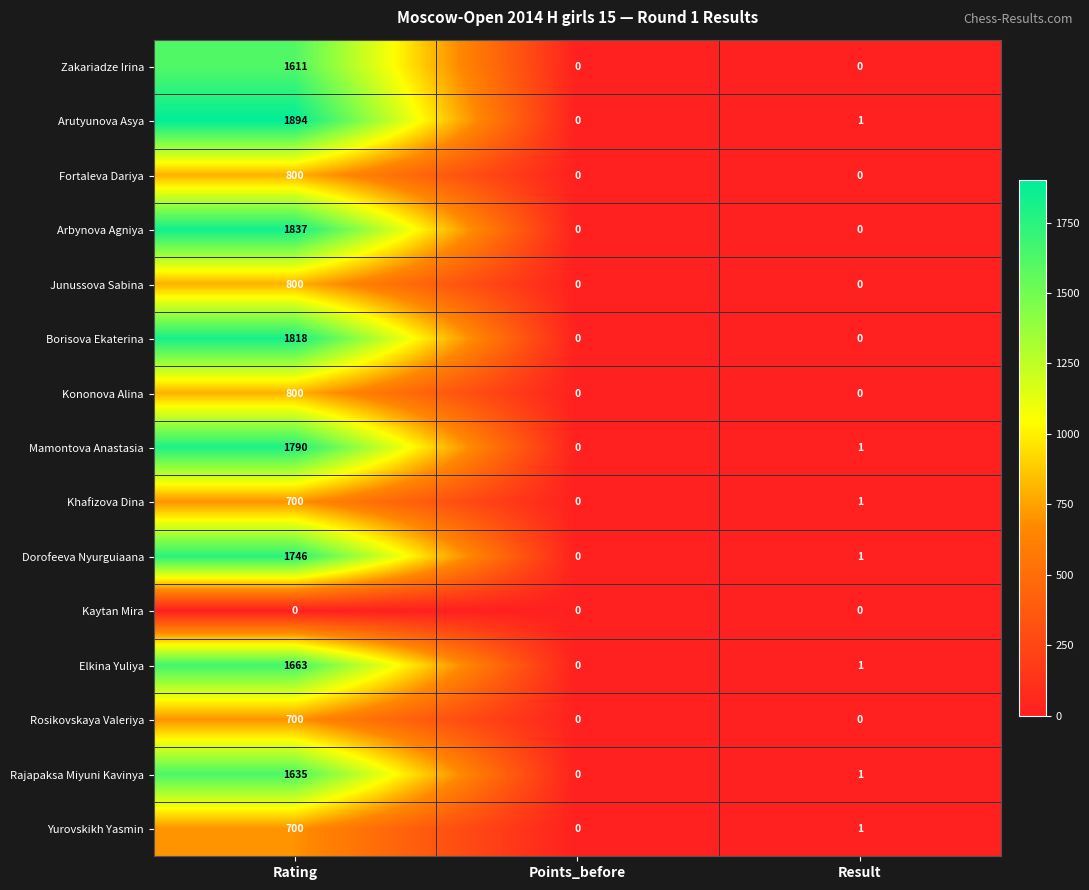

The Yurovskikh Yasmin series shows 0 at Points_before. True or false?

True